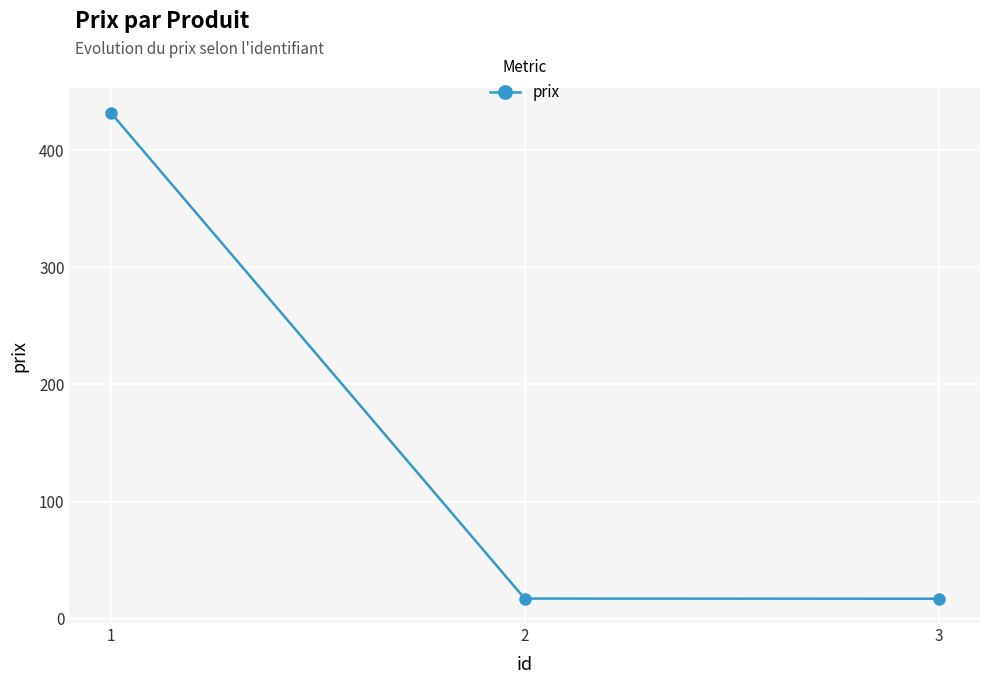

What is the average value?

155.4